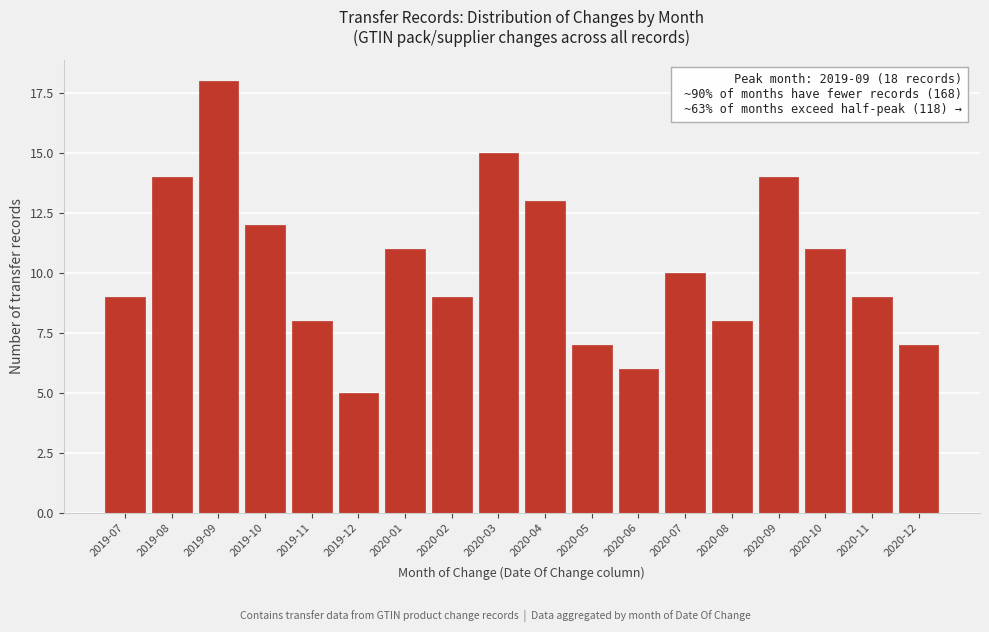

Reading left to right, list all the values displayed in this chart.

9	14	18	12	8	5	11	9	15	13	7	6	10	8	14	11	9	7